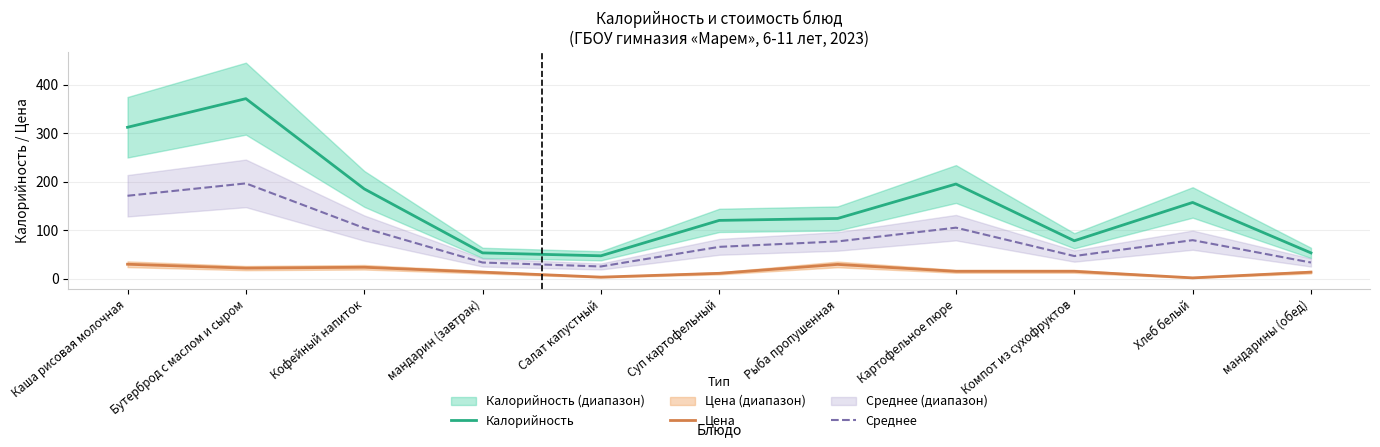

Count the number of categories in the chart.

11